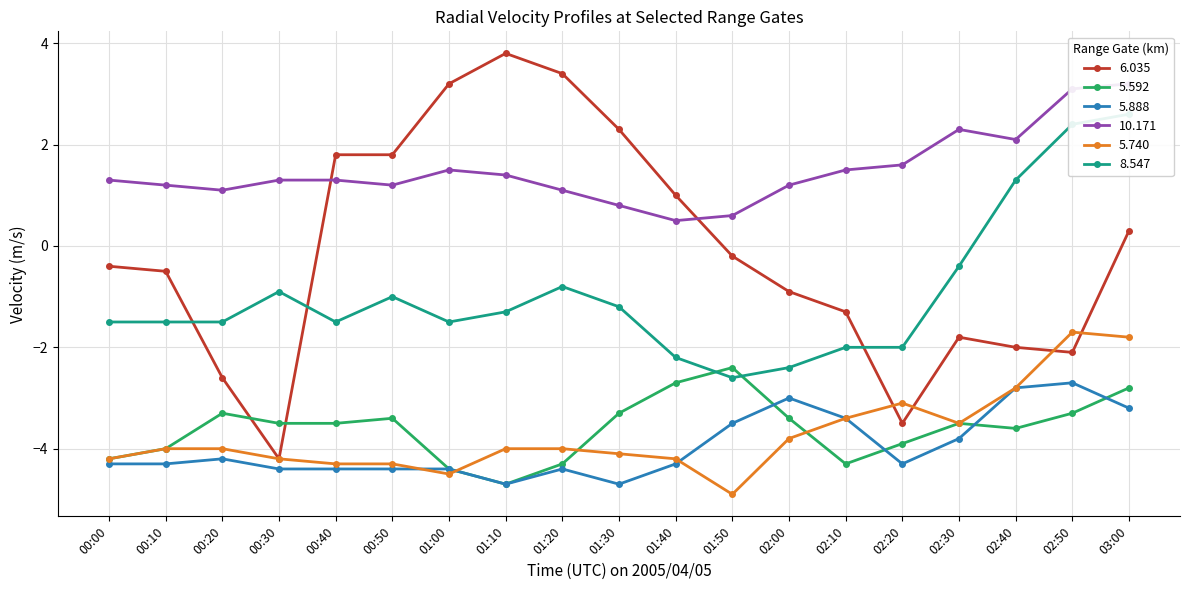

Which label corresponds to the largest value in the chart?

01:10